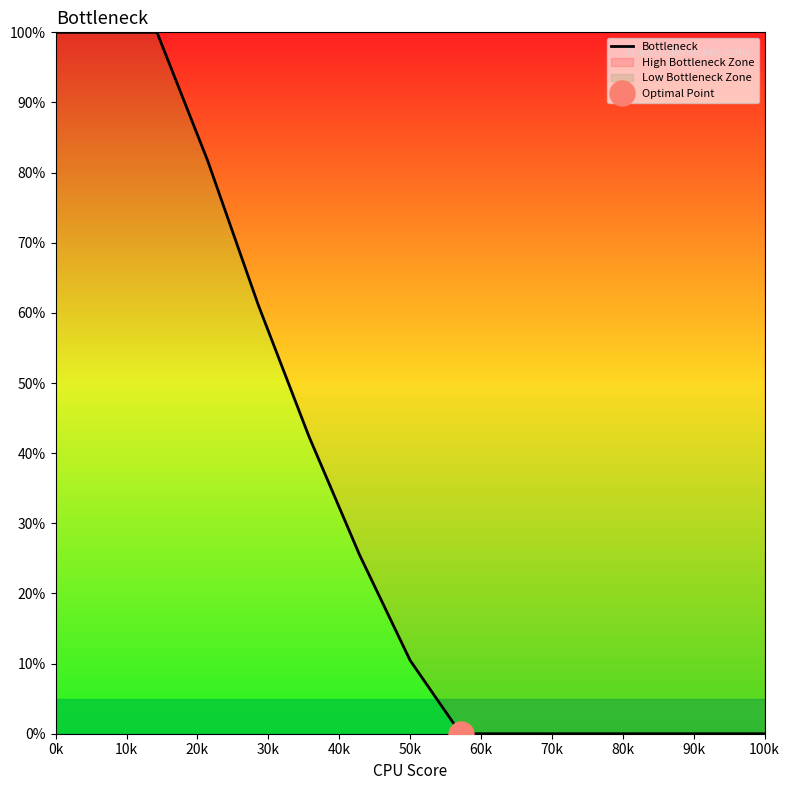

True or false: Bottleneck has a value of 15.4 at 50k.

False